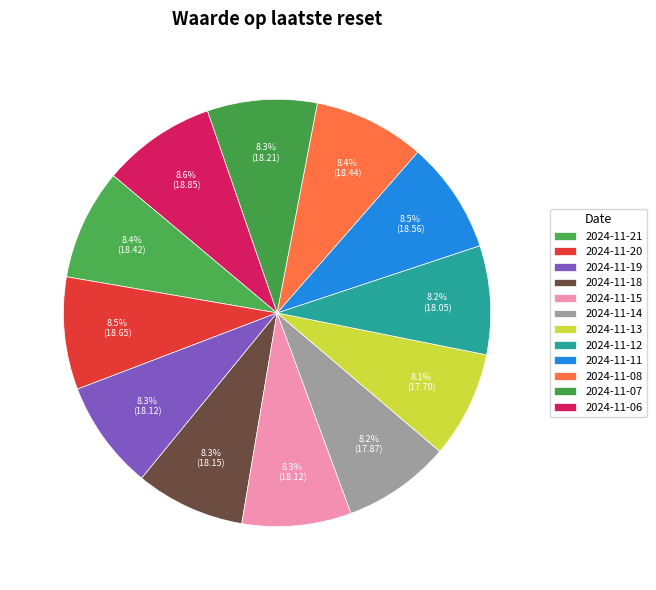

Which category has the smallest portion of the pie?

2024-11-13